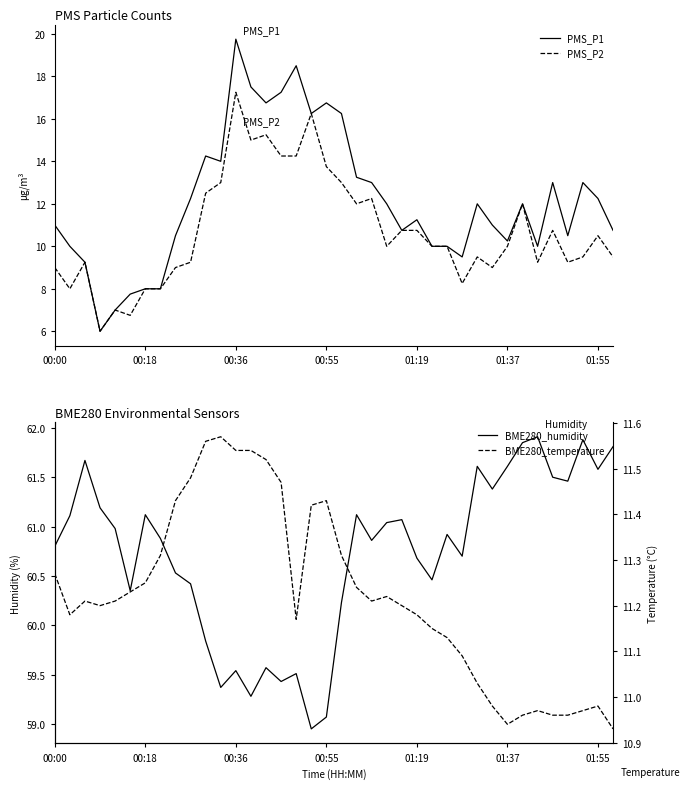

What is the greatest value displayed?

61.9